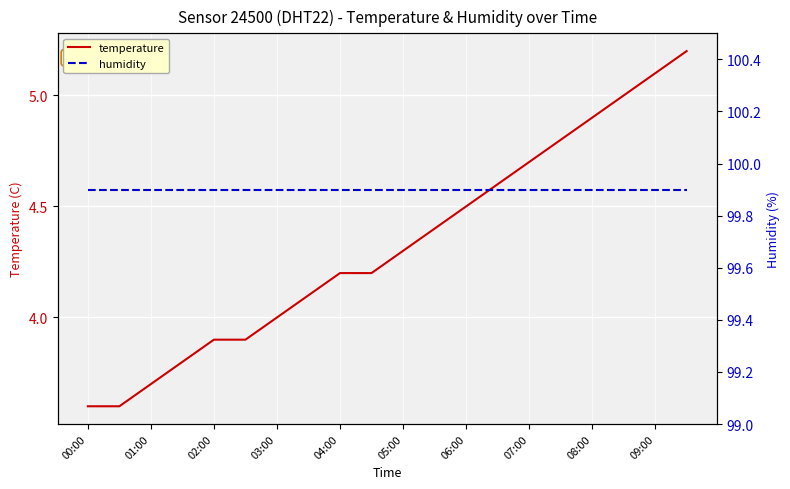

Is it true that temperature equals 1.8 at 04:00?

False